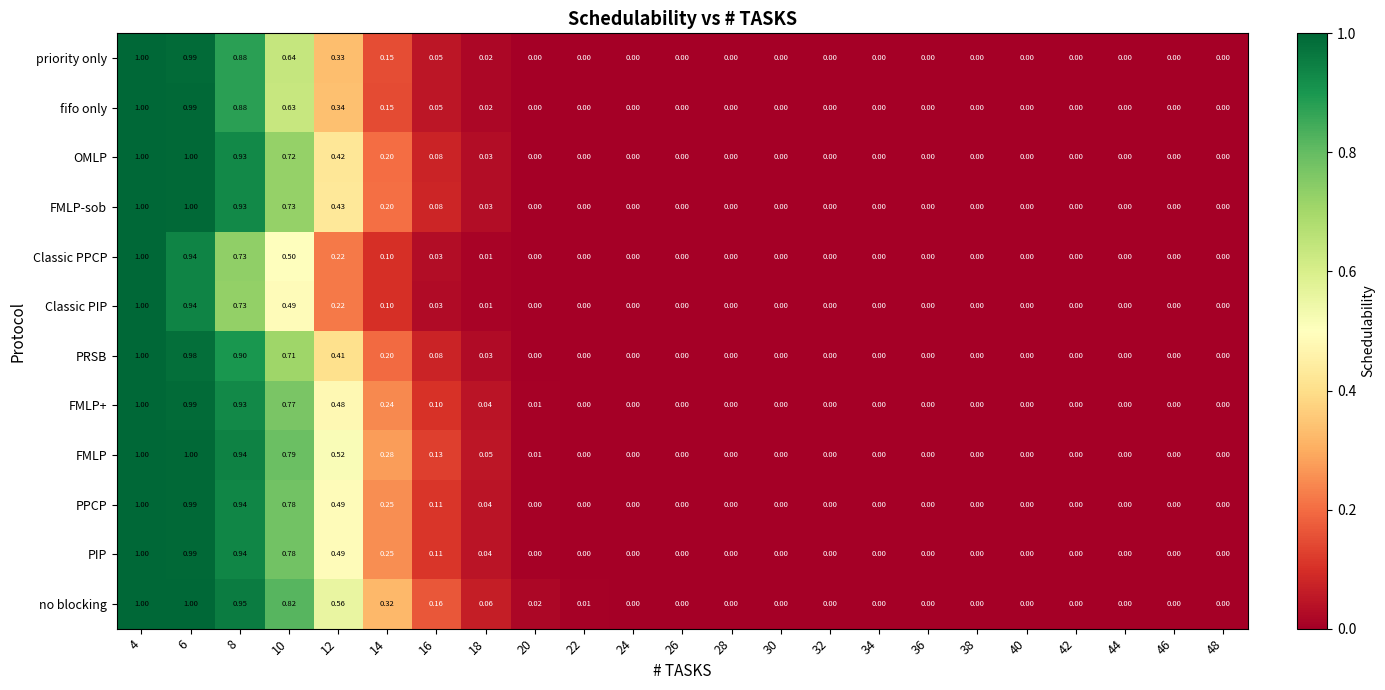

Between 10 and 18, which series saw the biggest shift?

no blocking